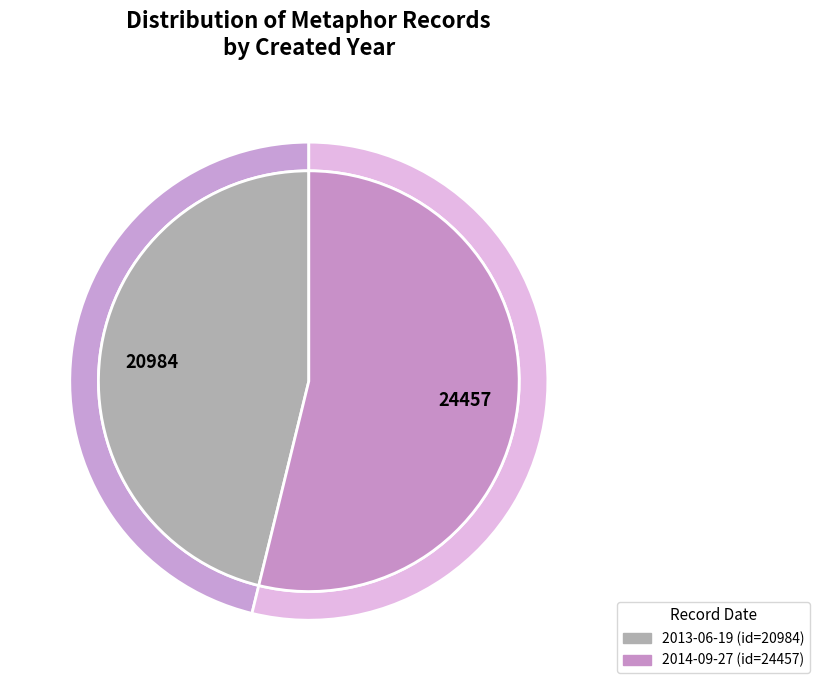

How many segments does this pie chart have?

2